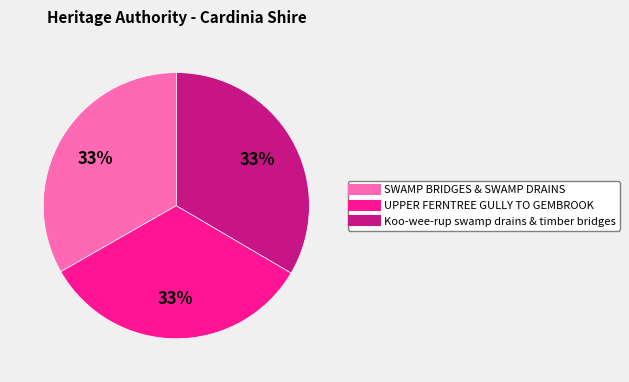

The UPPER FERNTREE GULLY TO GEMBROOK slice represents 33% of the pie. True or false?

True